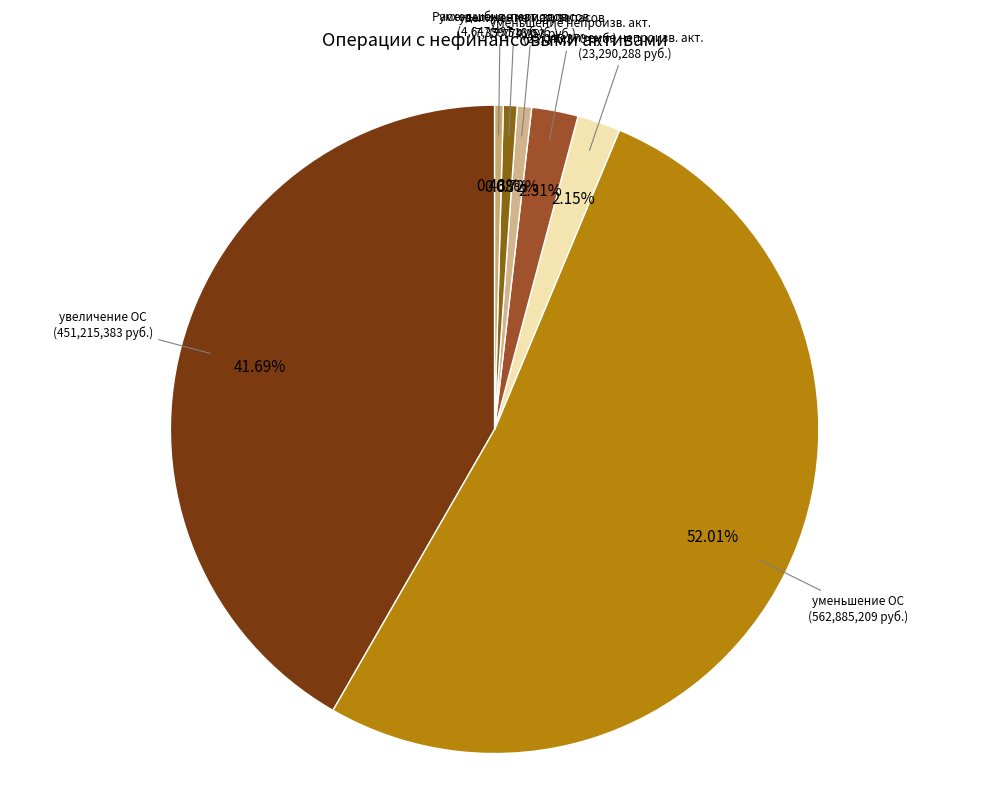

Which slice represents more than half of the pie?

уменьшение стоимости основных средств